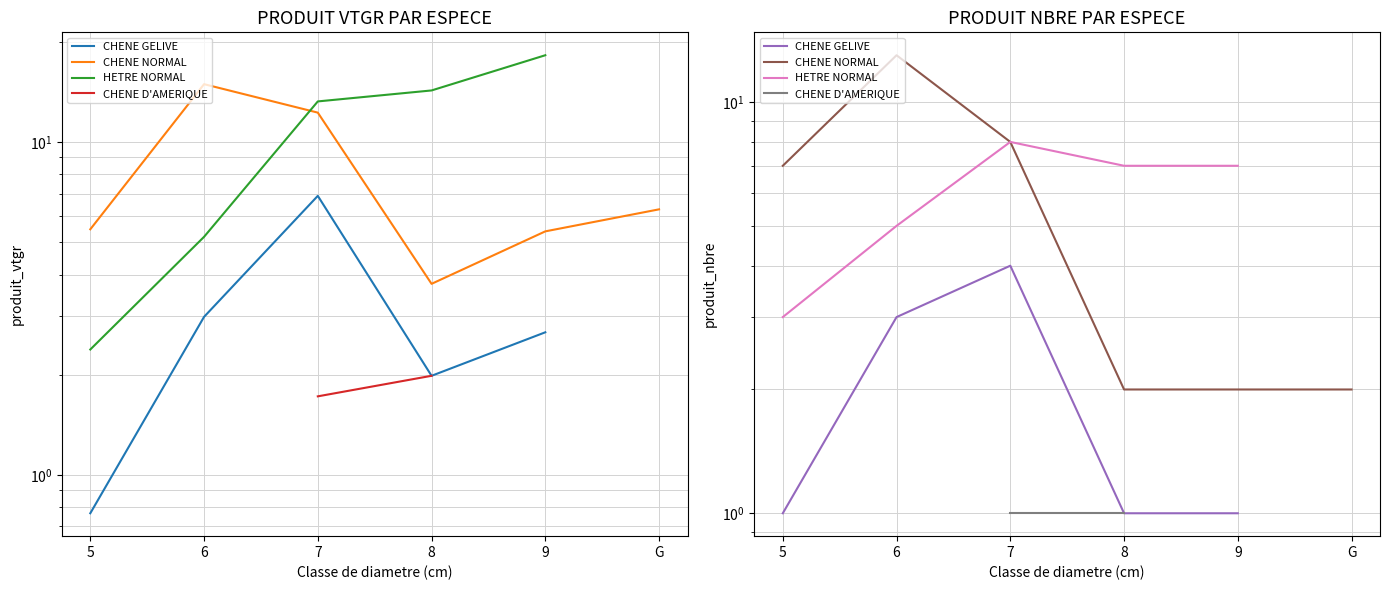

True or false: HETRE NORMAL has a value of 9.4 at 9.

False